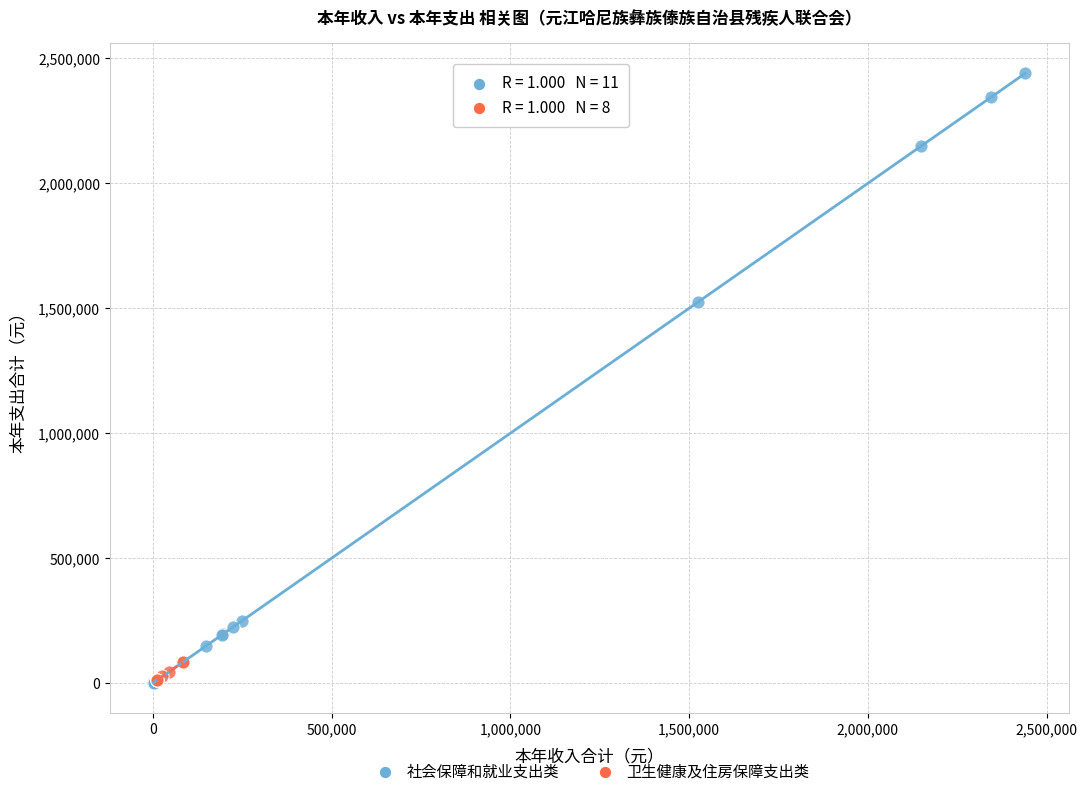

Which series has the widest spread of Y values?

社会保障和就业支出类